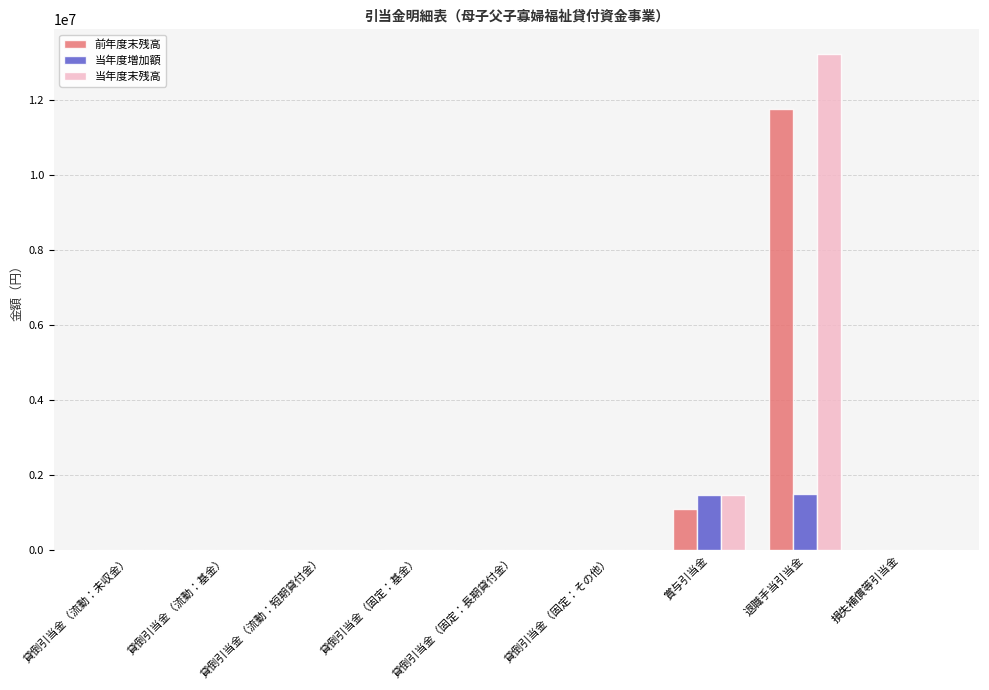

Which category has the highest value across all series?

退職手当引当金